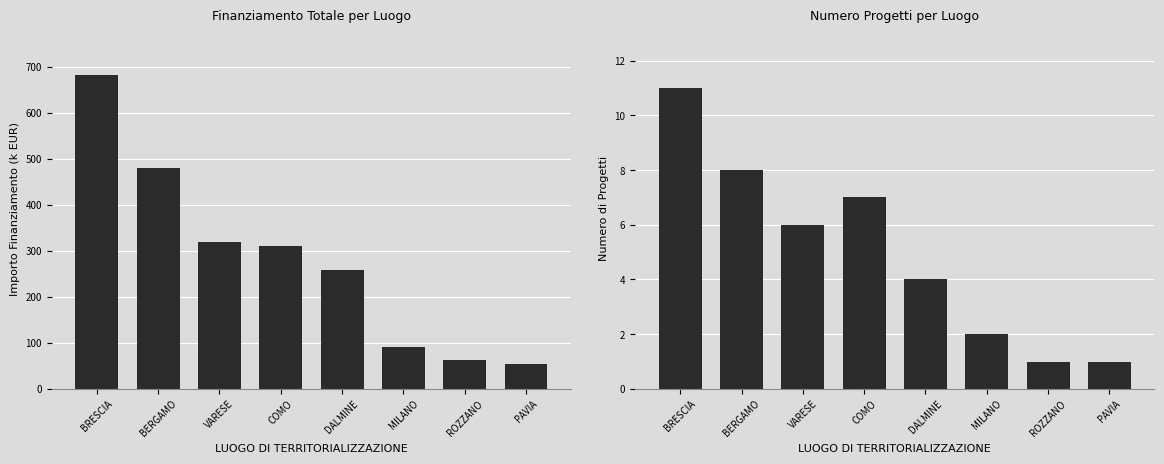

Between BERGAMO and PAVIA, which series saw the biggest shift?

Totale Finanziamento (k EUR)